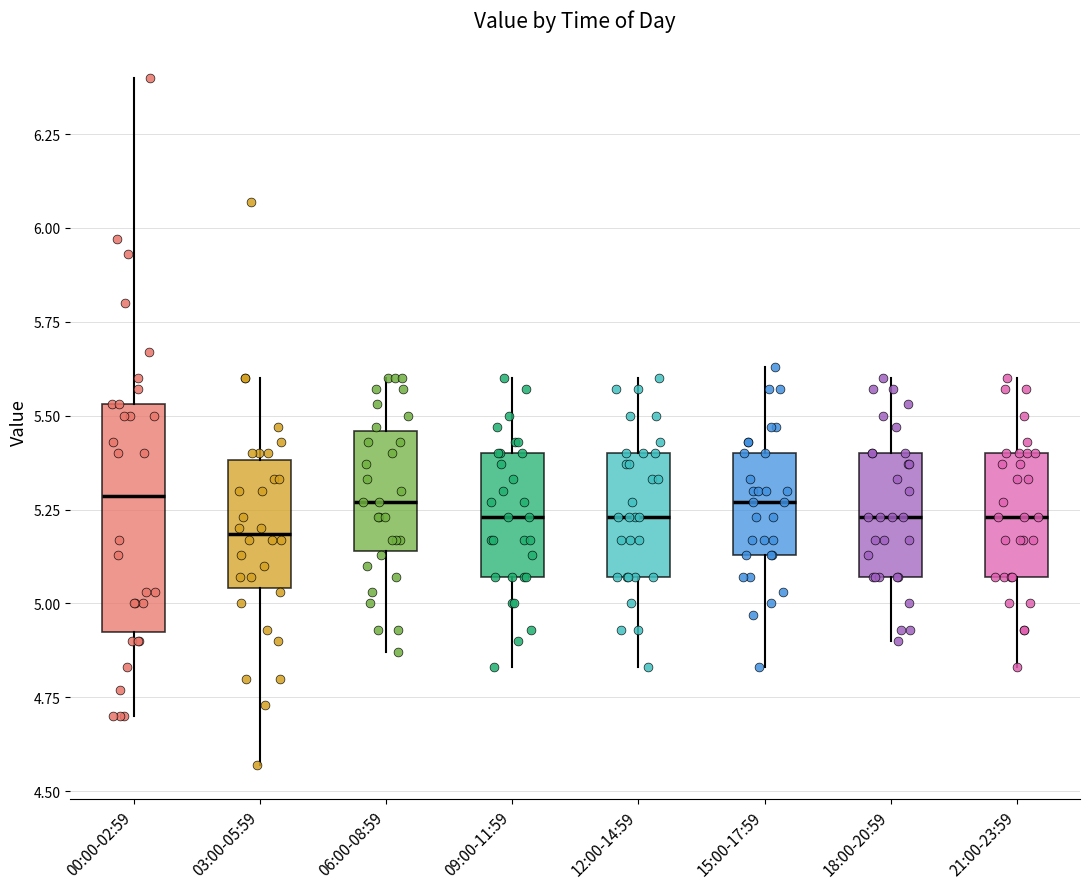

Reading left to right, read every box against the y-axis: the position of its median line, the range the box covers, and the ends of its whiskers. The values are not printed on the chart, so give them approximately, as read against the axis.

00:00-02:59: median 5.30, box 4.95 to 5.55, whiskers 4.70 to 6.40
03:00-05:59: median 5.20, box 5.05 to 5.40, whiskers 4.55 to 5.60
06:00-08:59: median 5.25, box 5.15 to 5.45, whiskers 4.85 to 5.60
09:00-11:59: median 5.25, box 5.05 to 5.40, whiskers 4.85 to 5.60
12:00-14:59: median 5.25, box 5.05 to 5.40, whiskers 4.85 to 5.60
15:00-17:59: median 5.25, box 5.15 to 5.40, whiskers 4.85 to 5.65
18:00-20:59: median 5.25, box 5.05 to 5.40, whiskers 4.90 to 5.60
21:00-23:59: median 5.25, box 5.05 to 5.40, whiskers 4.85 to 5.60